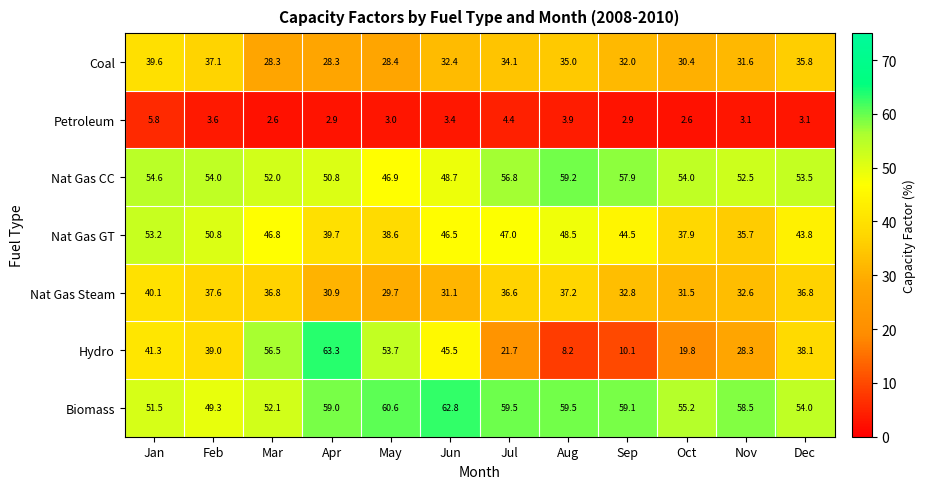

Which series has the largest total across all categories?

Biomass